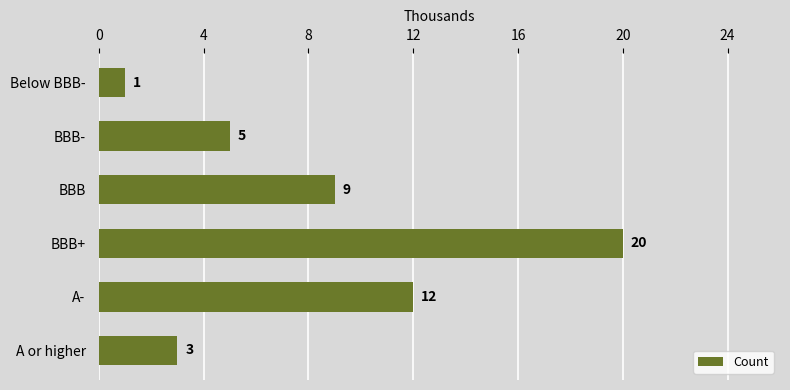

The value at BBB+ is 20. True or false?

True